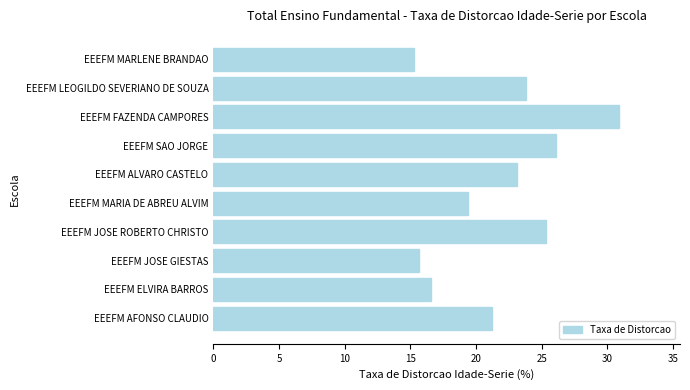

How many data points are less than 23?

5